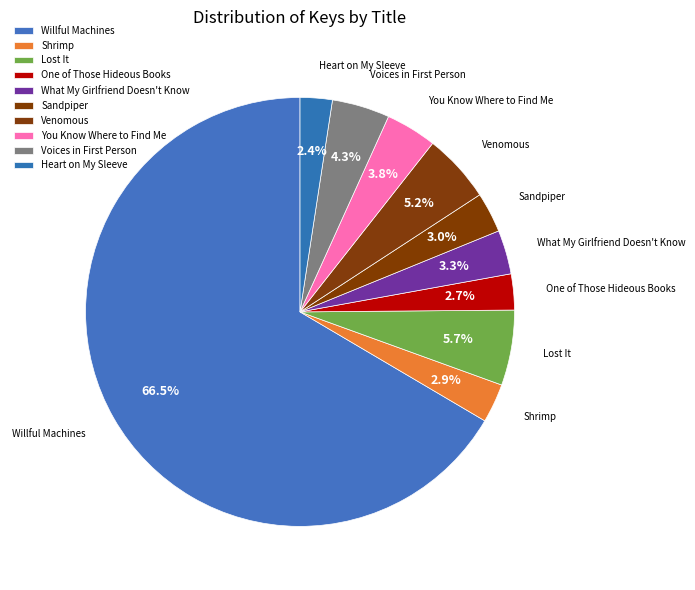

What percentage is the You Know Where to Find Me slice, to the nearest percent?

4%